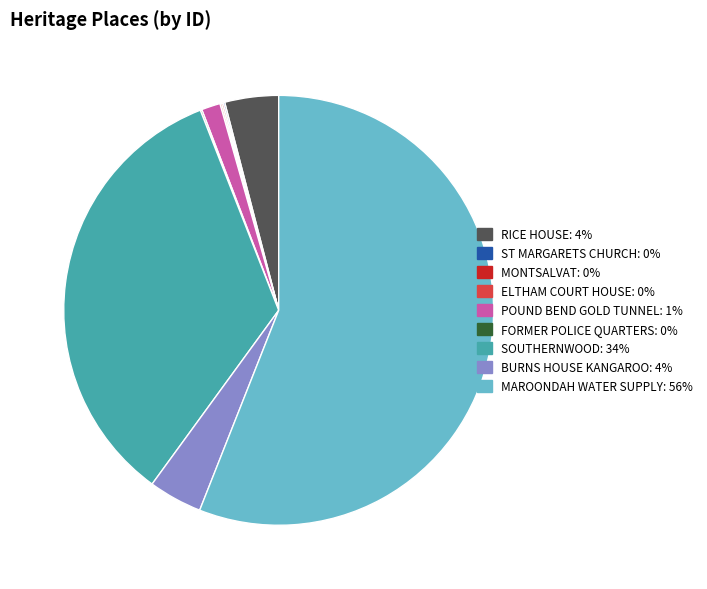

Which has a higher value, RICE HOUSE or POUND BEND GOLD TUNNEL?

RICE HOUSE